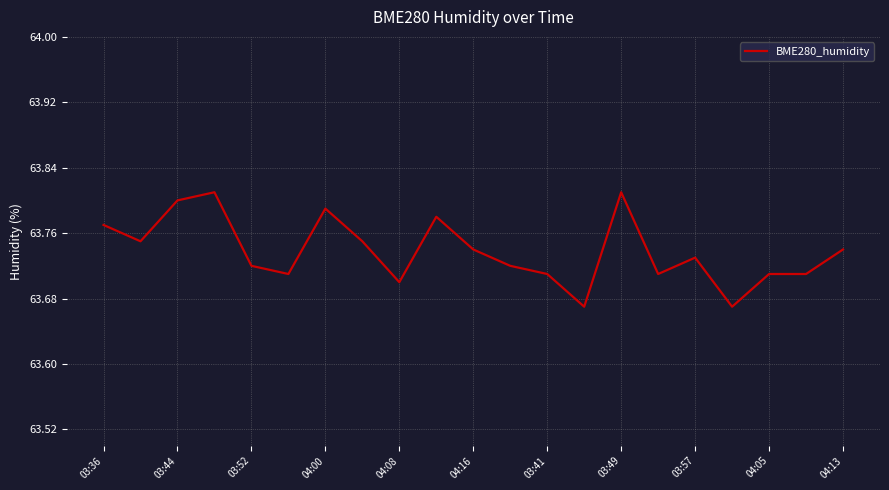

The value at 03:44 is 63.8. True or false?

True